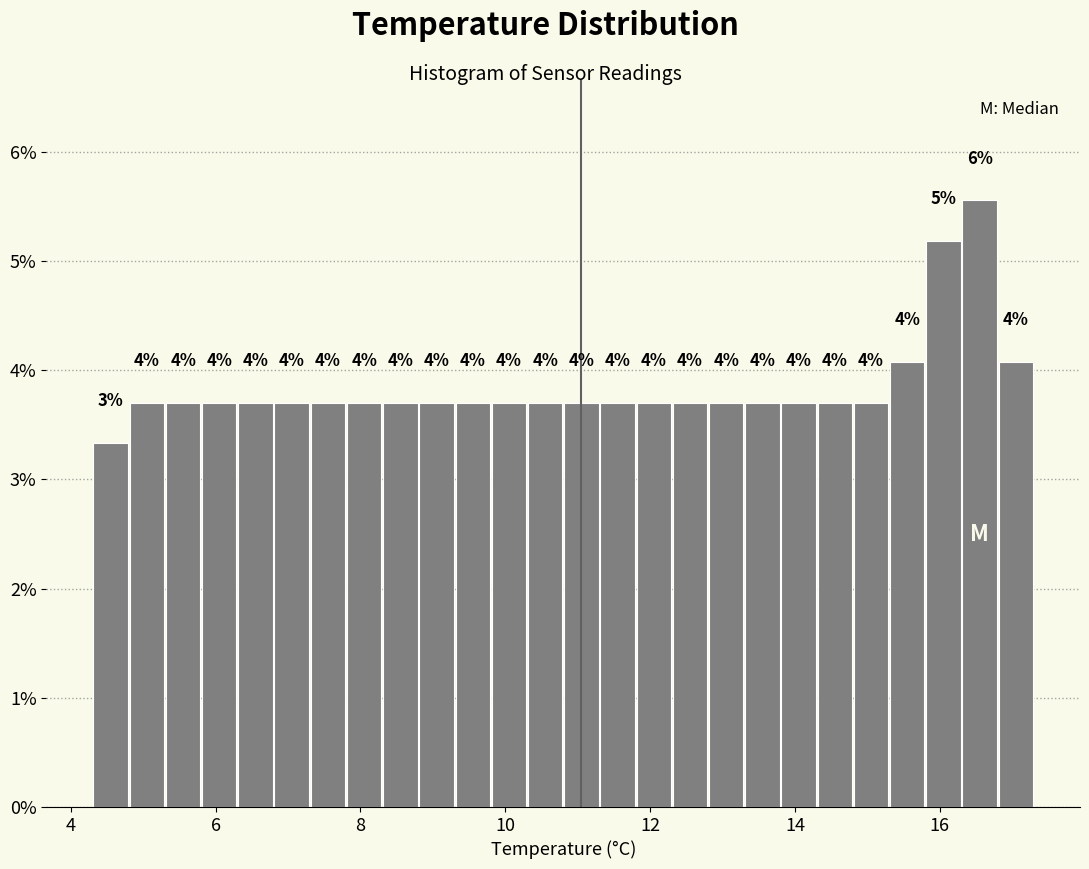

Around what value on the x-axis is the tallest bar? Give the approximate position of its centre, as read against the axis.

16.6